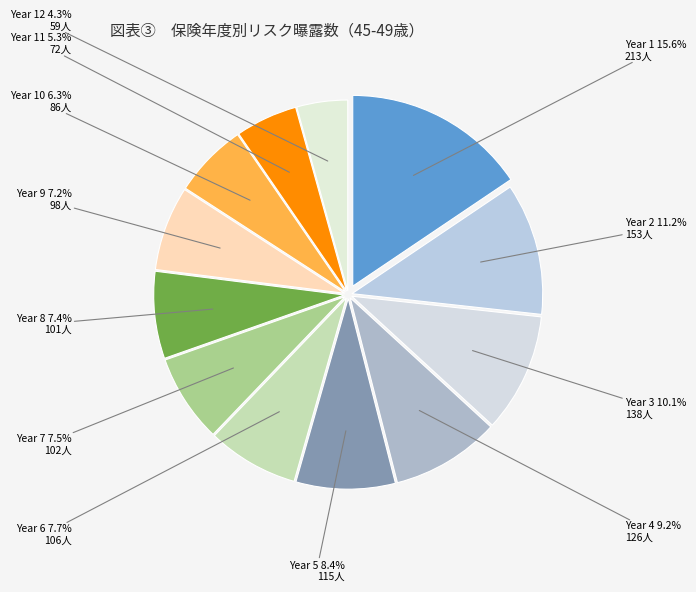

True or false: Year 8 accounts for 18% of the total.

False